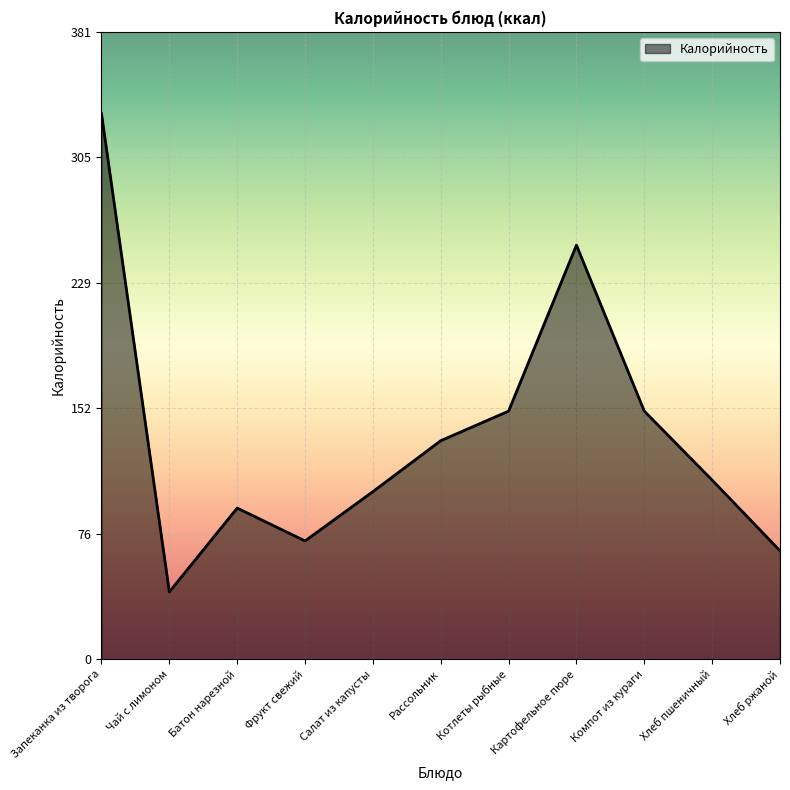

What is the difference between the values at Батон нарезной and Компот из кураги?

59